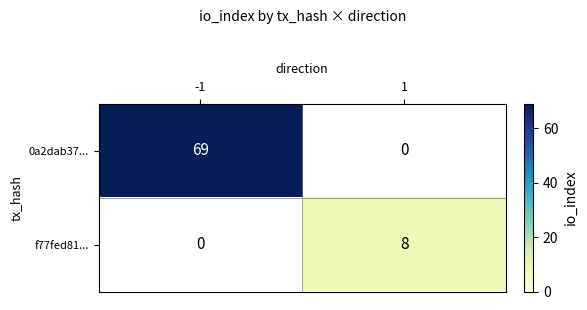

The 0a2dab37... series shows 40 at -1. True or false?

False